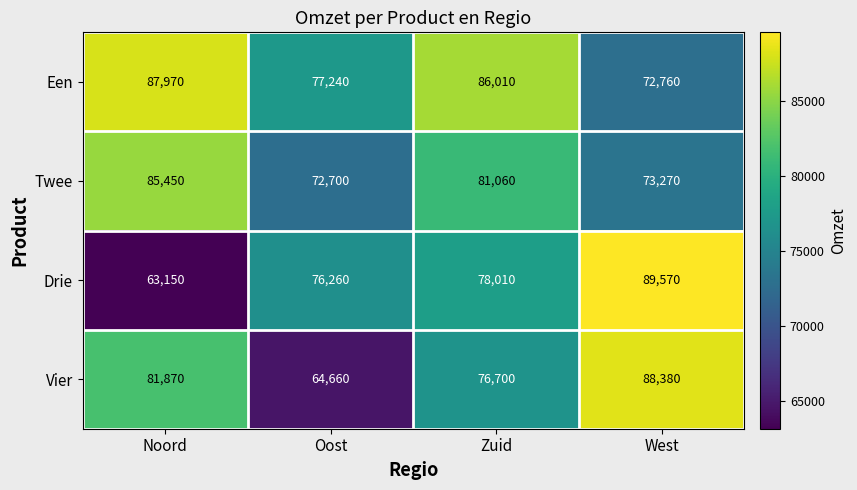

Count the number of data series in this chart.

4